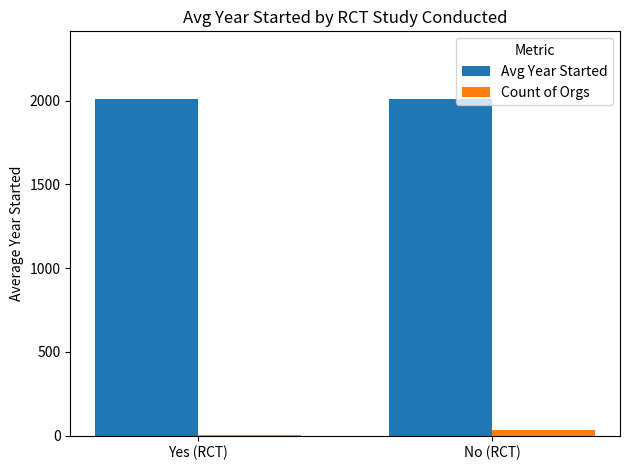

What is the greatest value displayed?

2011.1